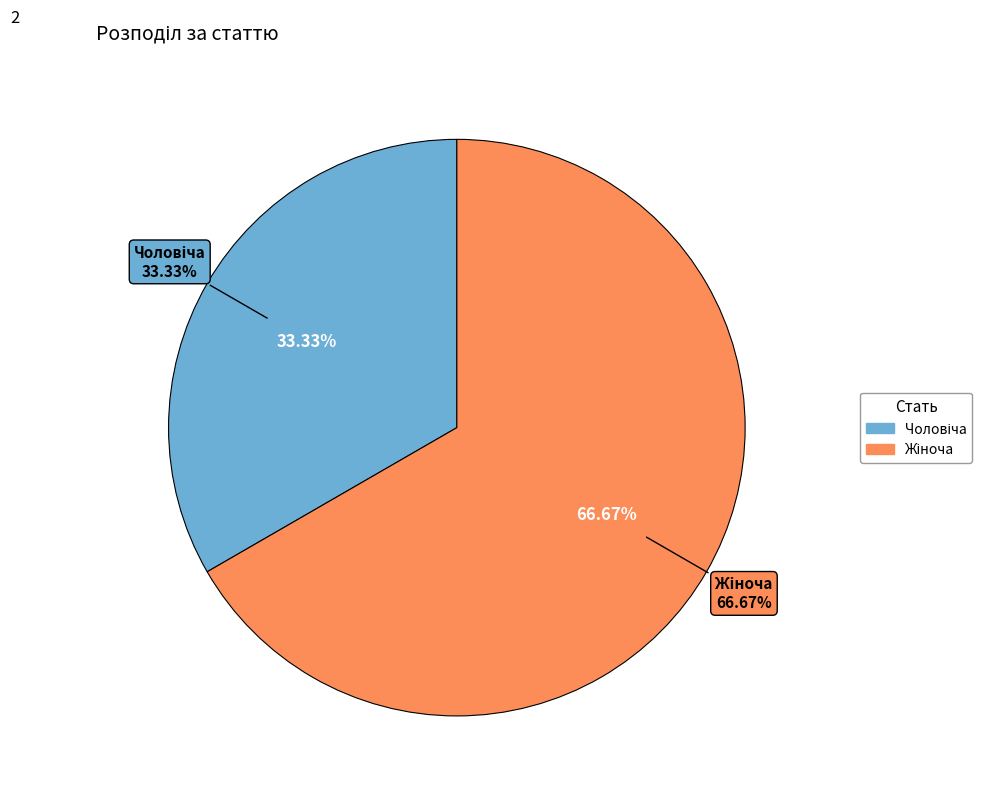

True or false: Чоловіча accounts for 33% of the total.

True